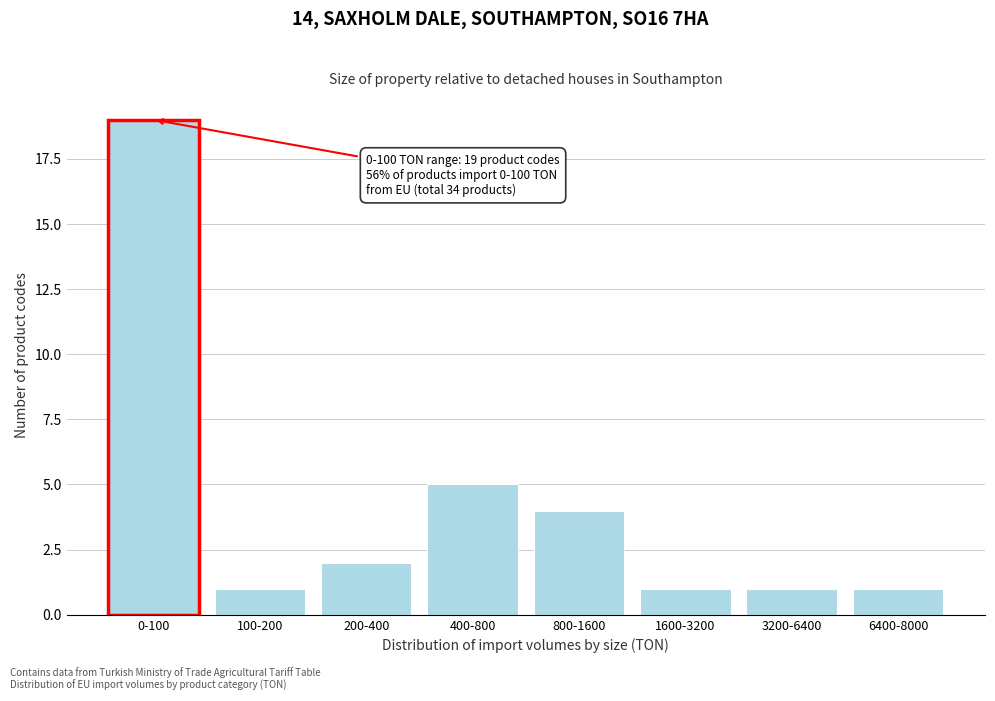

Reading left to right, list all the values displayed in this chart.

19	1	2	5	4	1	1	1